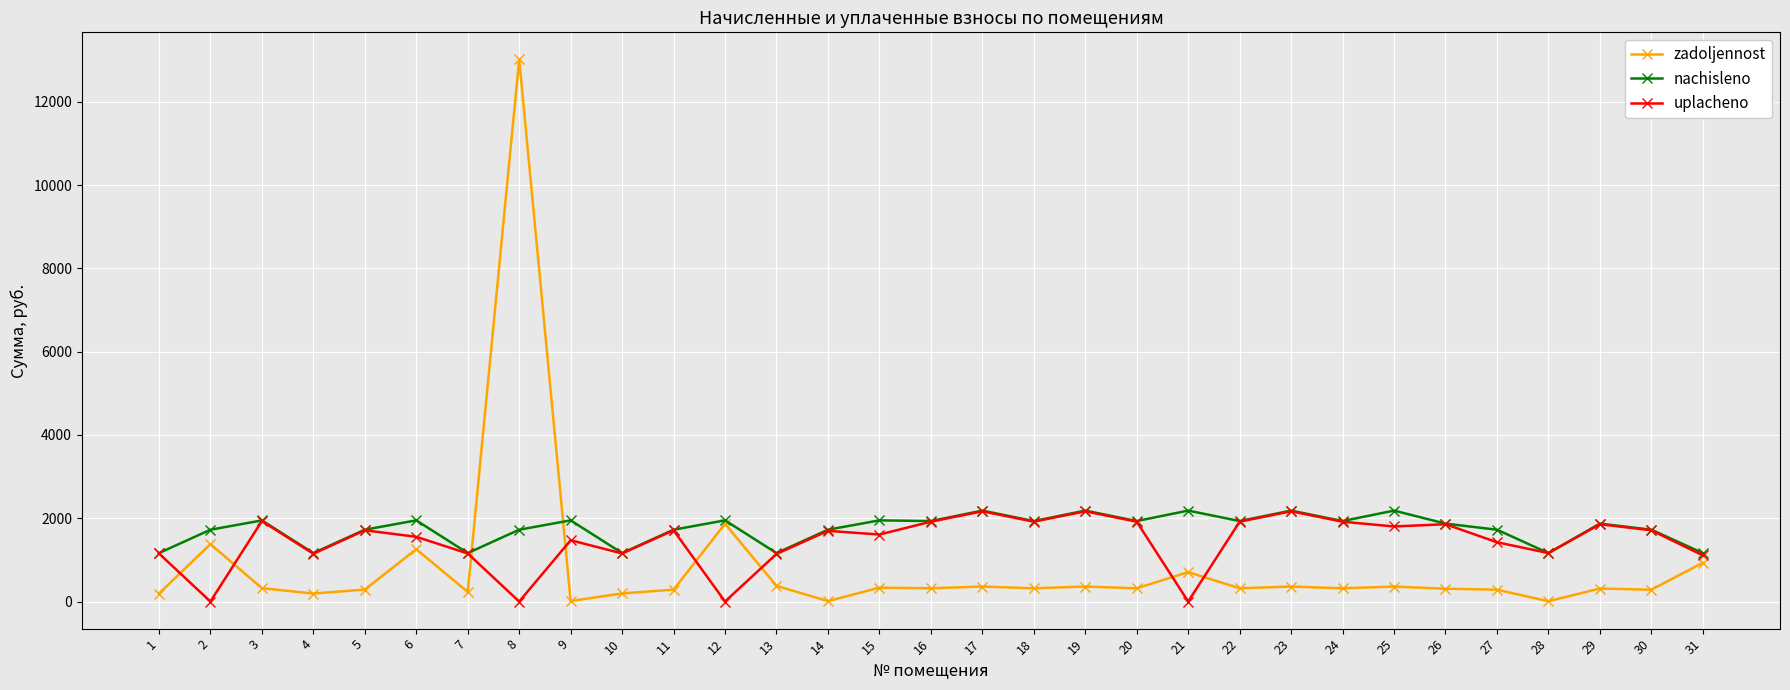

Which series has the widest spread of values?

zadoljennost